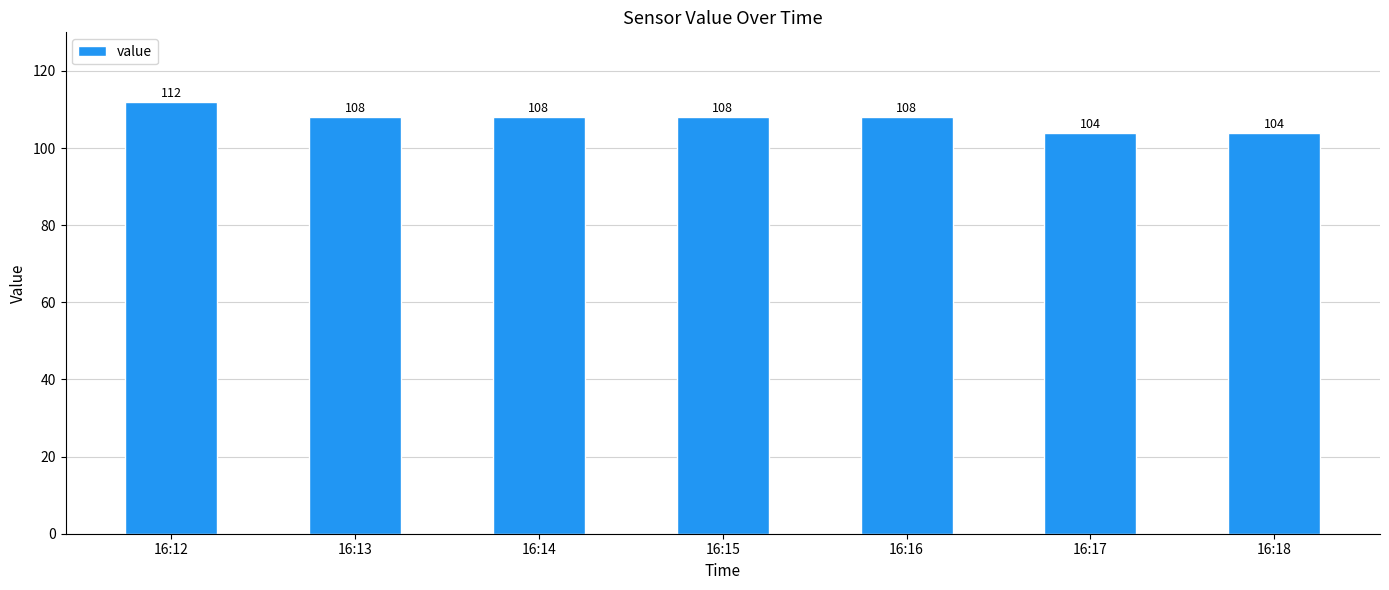

Between 16:18 and 16:16, which is larger?

16:16